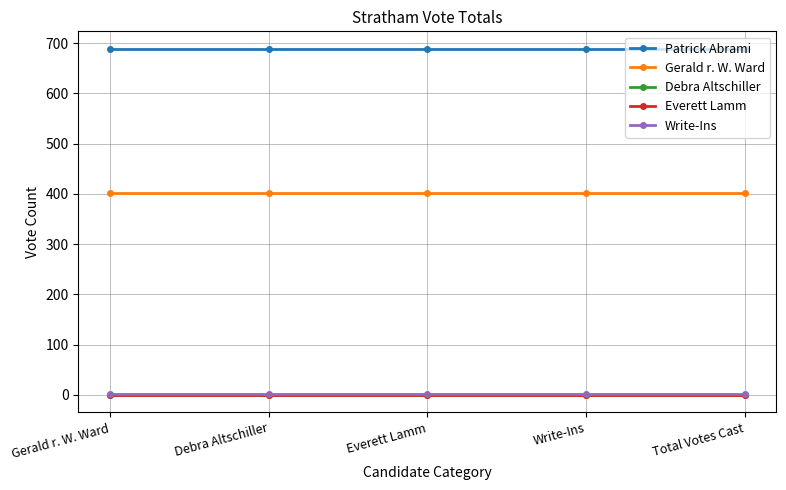

What is the label of the 1st point from the right?

Total Votes Cast